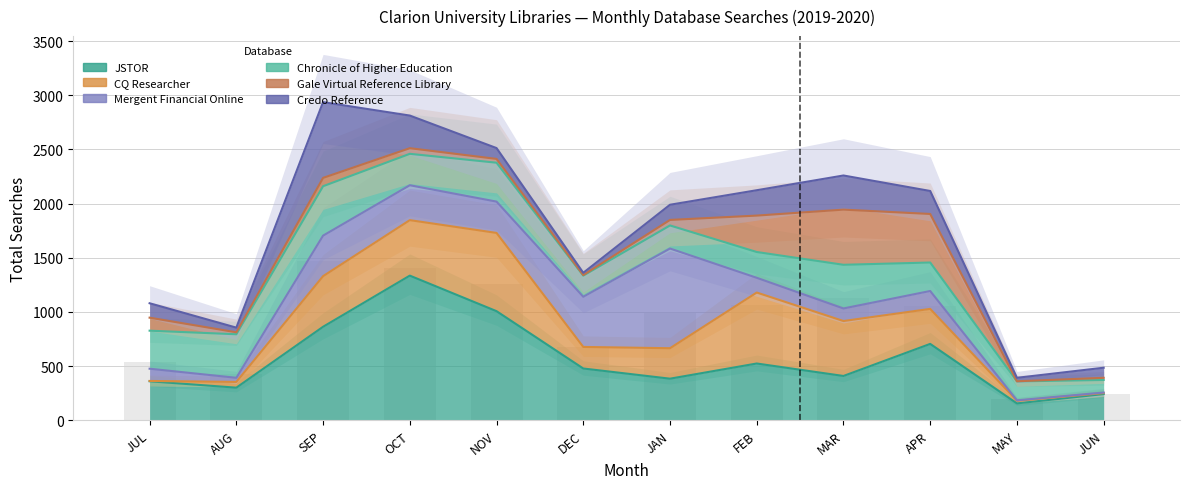

The Mergent Financial Online series shows 1704 at SEP. True or false?

True